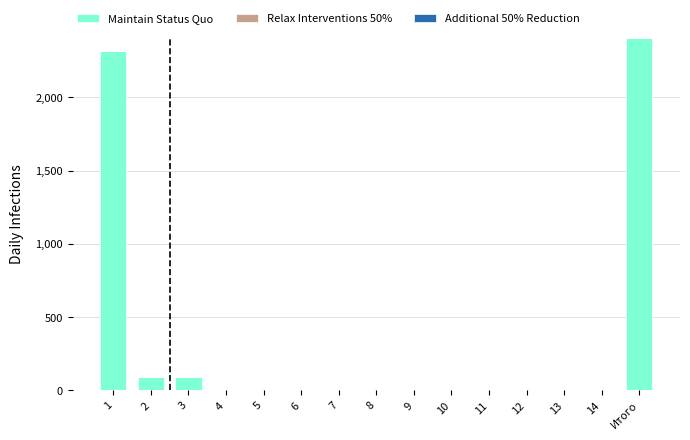

The value at 11 is -1183.1. True or false?

False